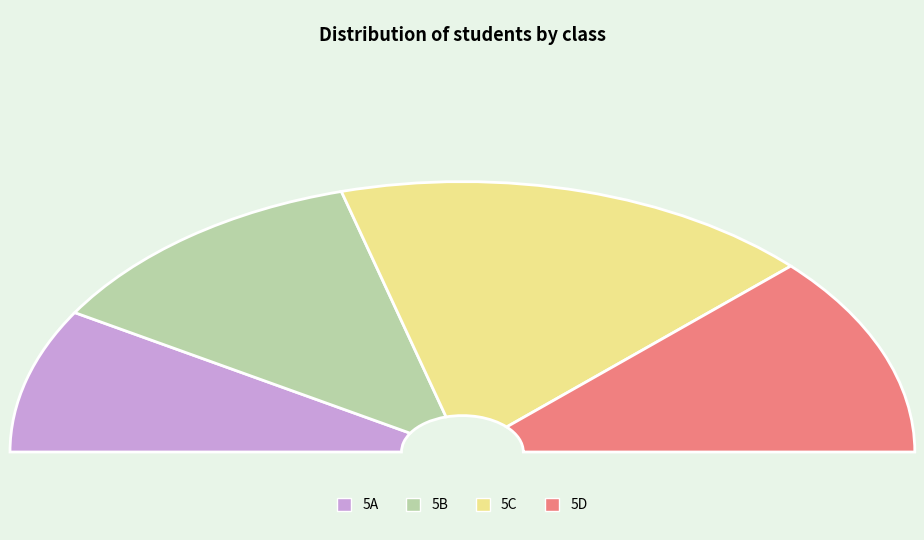

What is the change in value from 5A to 5C?

+5